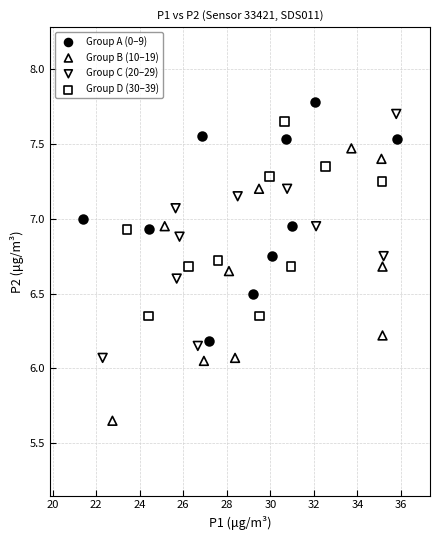

Which series contains the lowest Y value?

Group B (10–19)